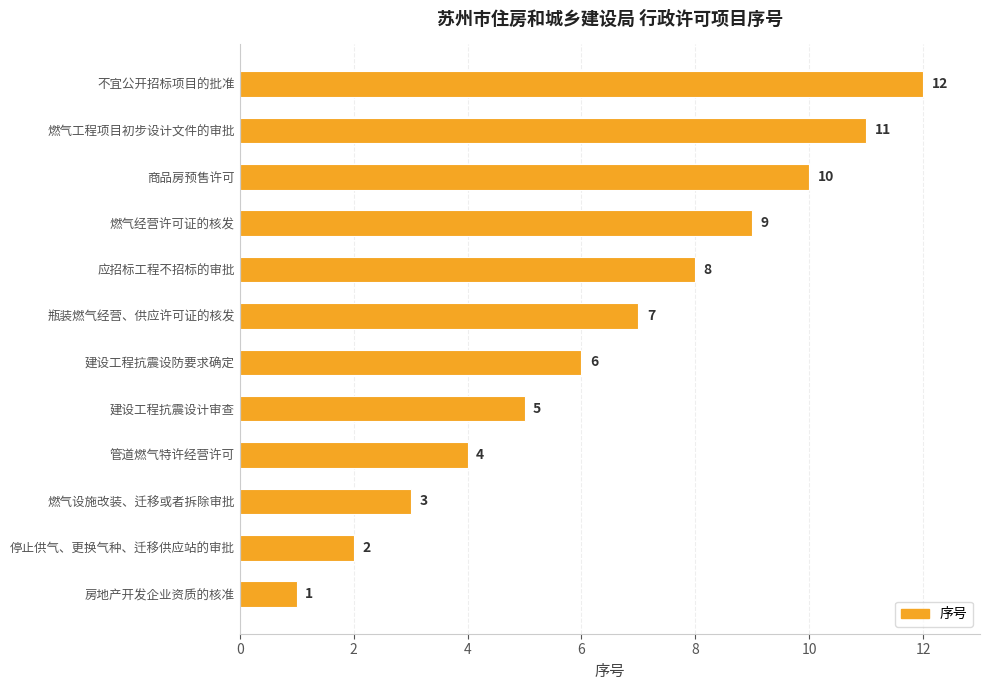

What is the approximate value at 燃气设施改装、迁移或者拆除审批?

3